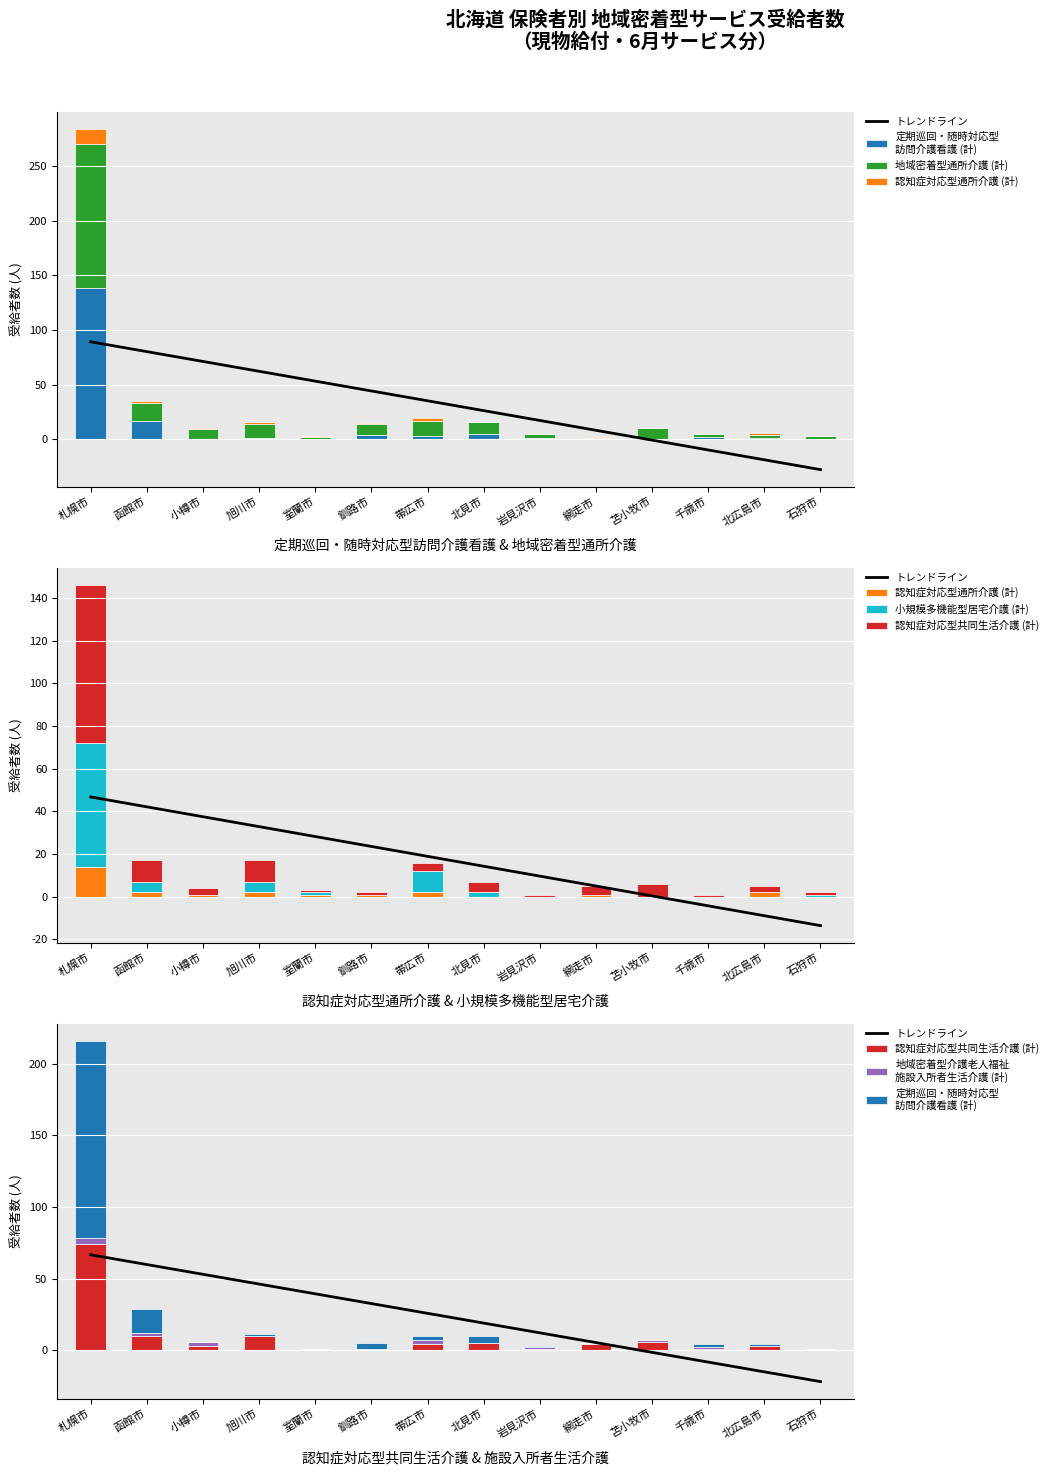

Which series has the largest total across all categories?

地域密着型通所介護 (計)